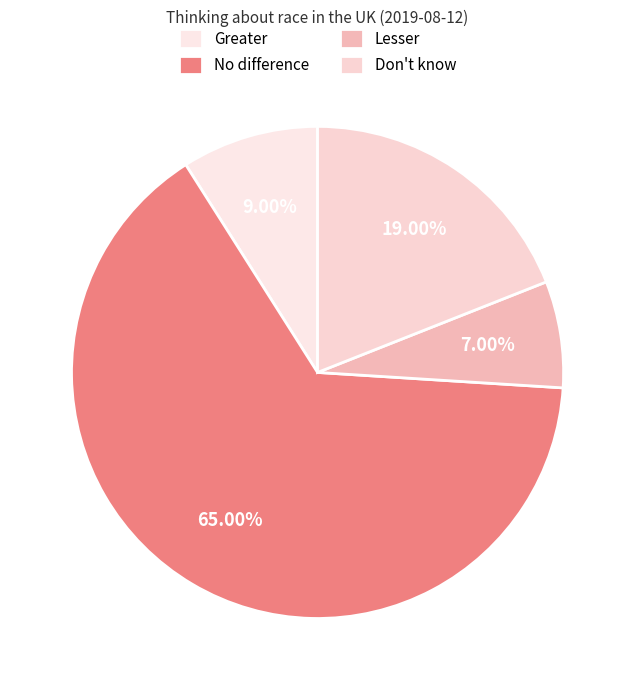

What is the smallest slice in the pie chart?

Lesser